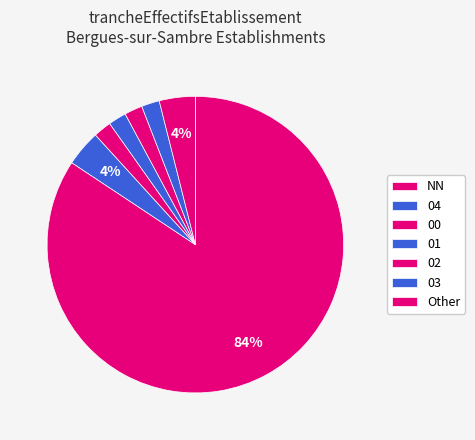

Count the number of slices in the pie.

7